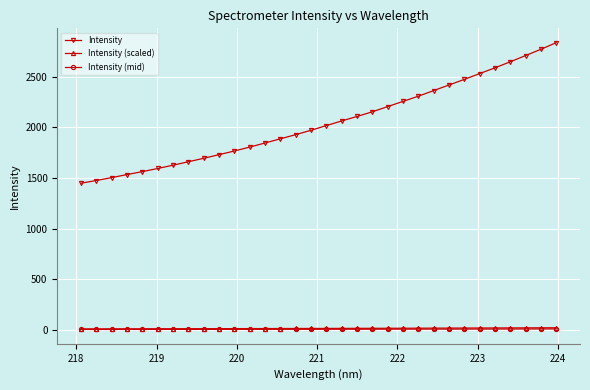

True or false: Intensity (scaled) and Intensity cross at least once.

False